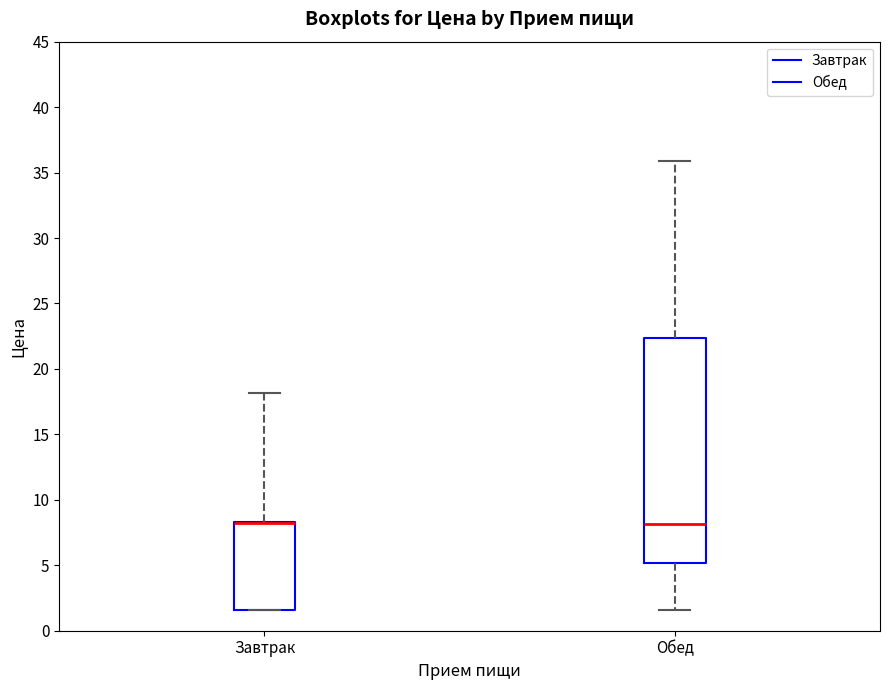

Where does the median line of the box for Обед sit on the y-axis? The values are not printed on the chart, so give them approximately, as read against the axis.

8.0